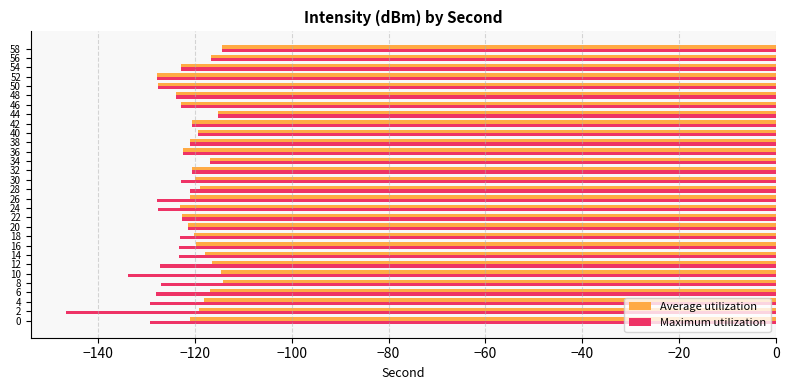

What is the difference between the second highest and minimum values in the Maximum utilization series?

31.3